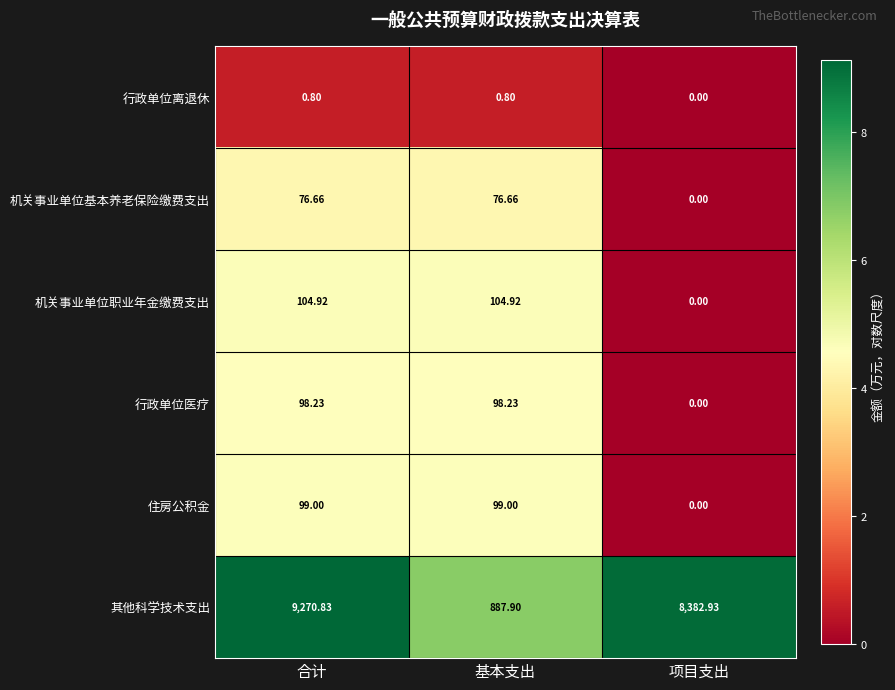

Which series has the largest total across all categories?

其他科学技术支出